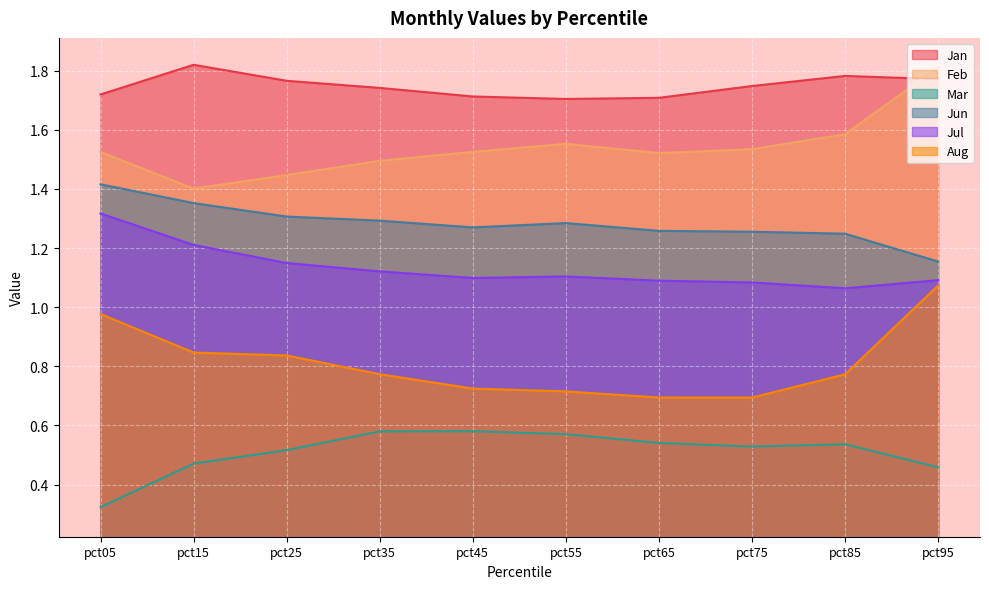

Is the value of Mar at pct15 greater than the value of Jun at pct85?

No